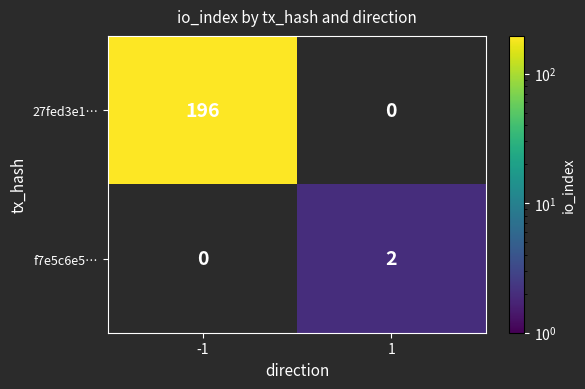

True or false: 27fed3e1… has a value of 109 at -1.

False